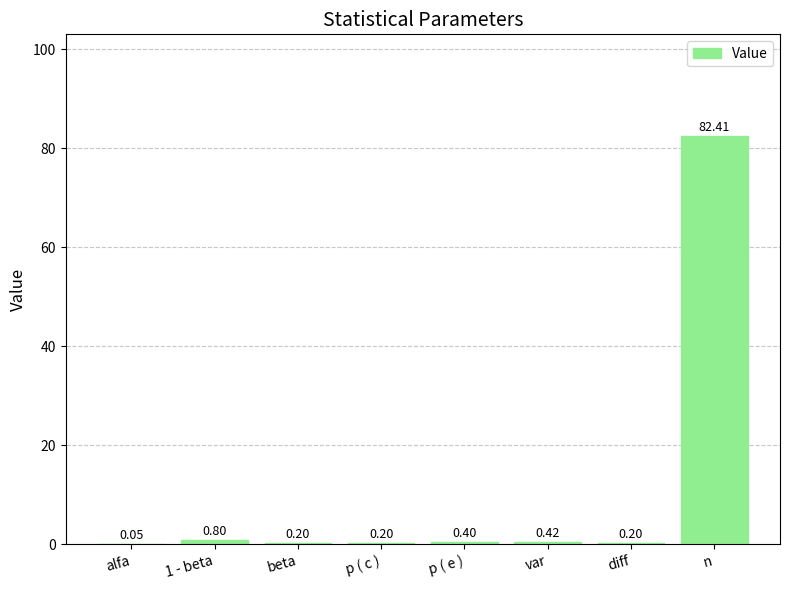

Between p ( e ) and n, which is larger?

n